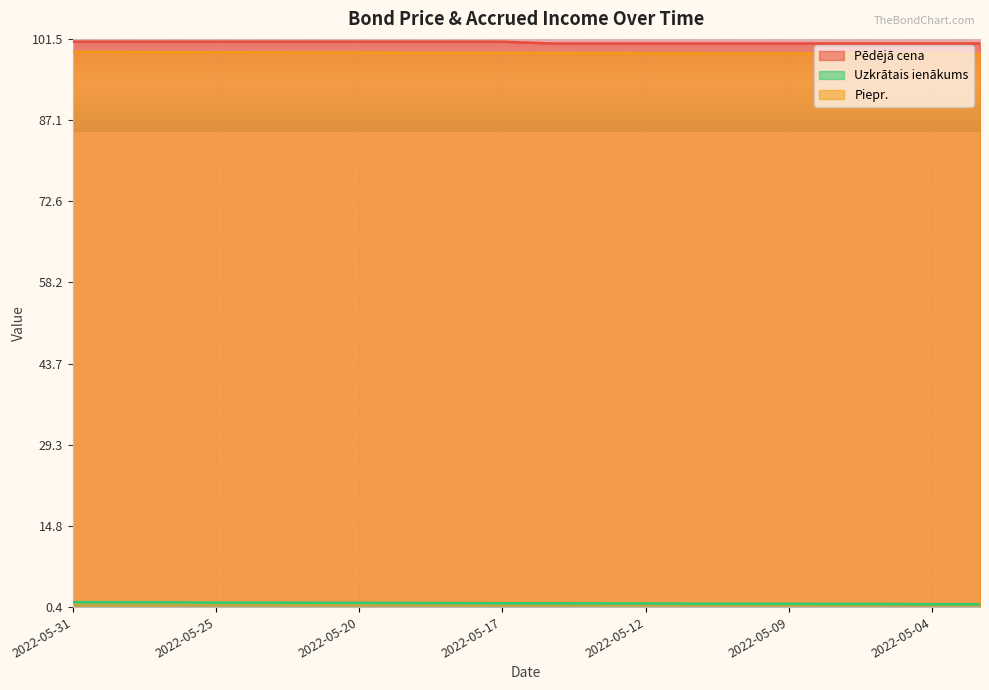

True or false: Piepr. has a value of 134.7 at 2022-05-05.

False